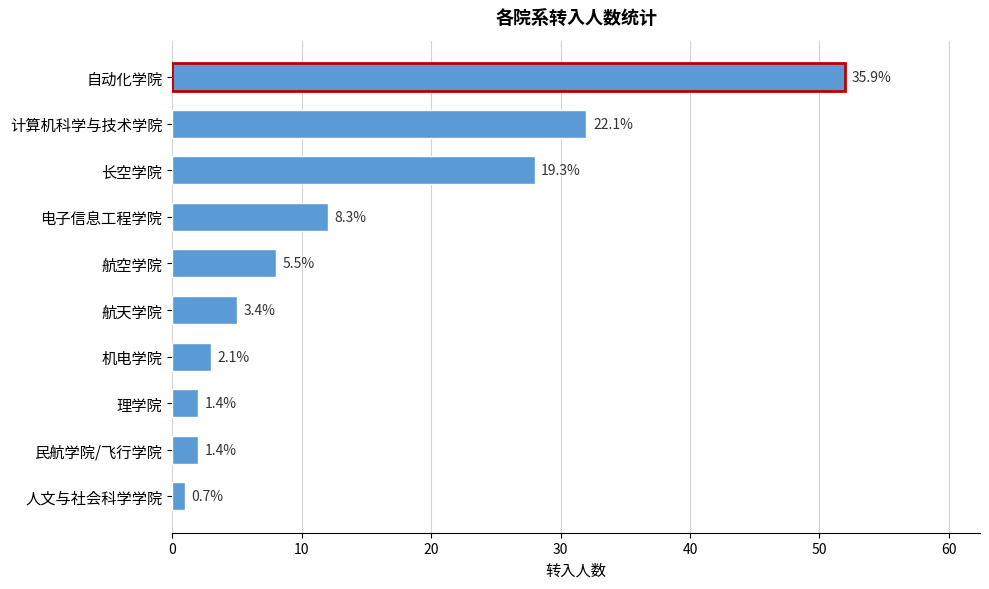

Are the bars horizontal?

Yes